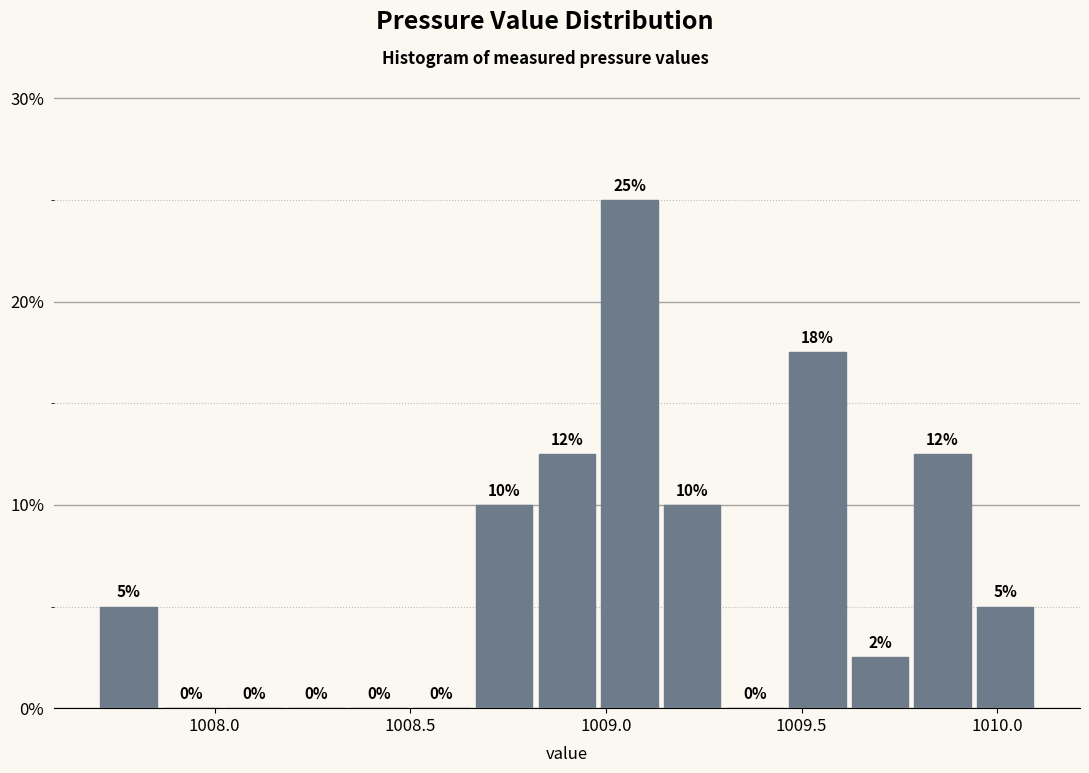

Read against the x-axis, roughly where is the centre of the tallest bar?

1009.05